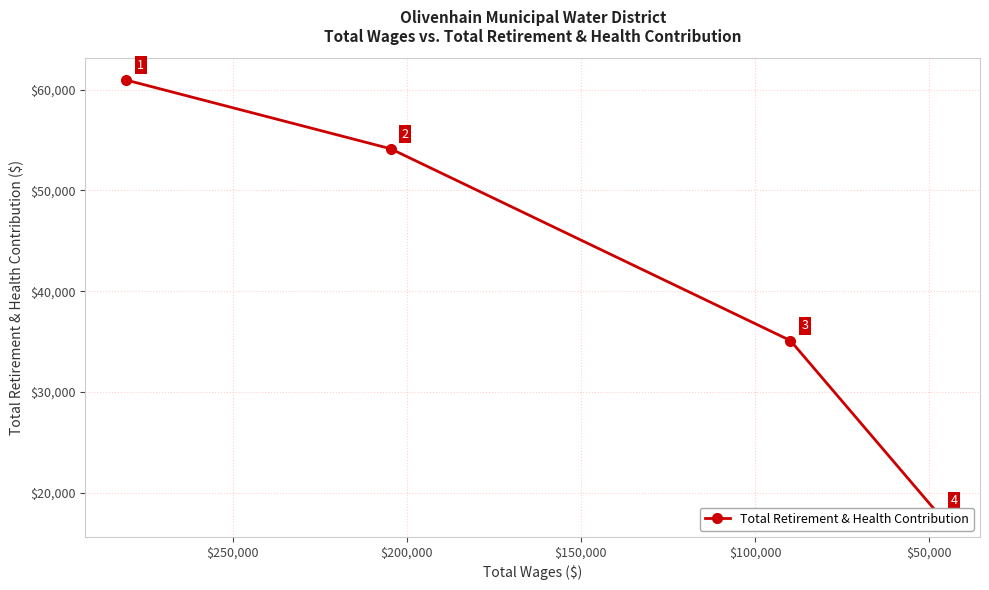

How many values are between 35098 and 60967?

3